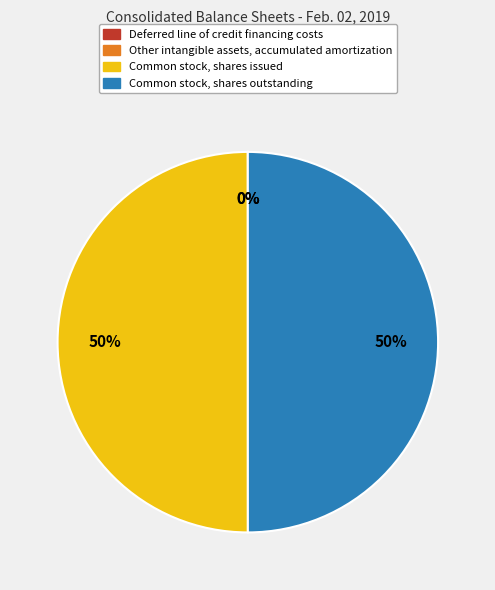

What percentage is the Common stock, shares issued slice, to the nearest percent?

50%